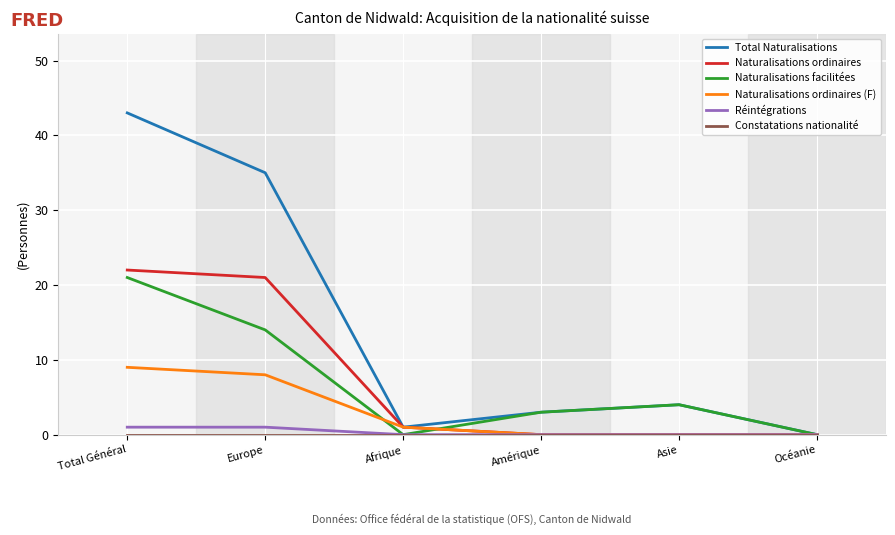

What is the maximum value shown in the chart?

43